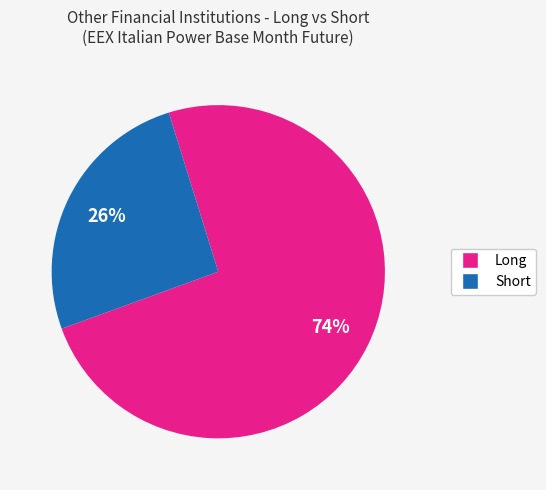

Combined, do Long and Short account for over 50%?

Yes